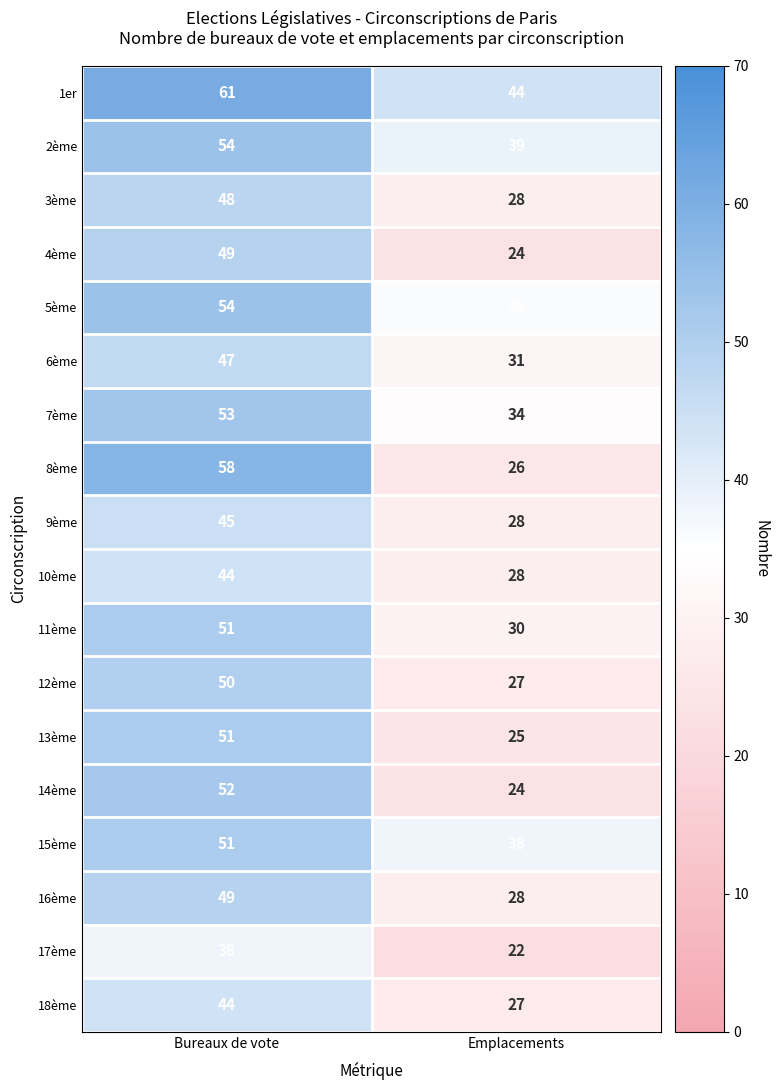

At which label does 15ème reach its minimum?

Emplacements